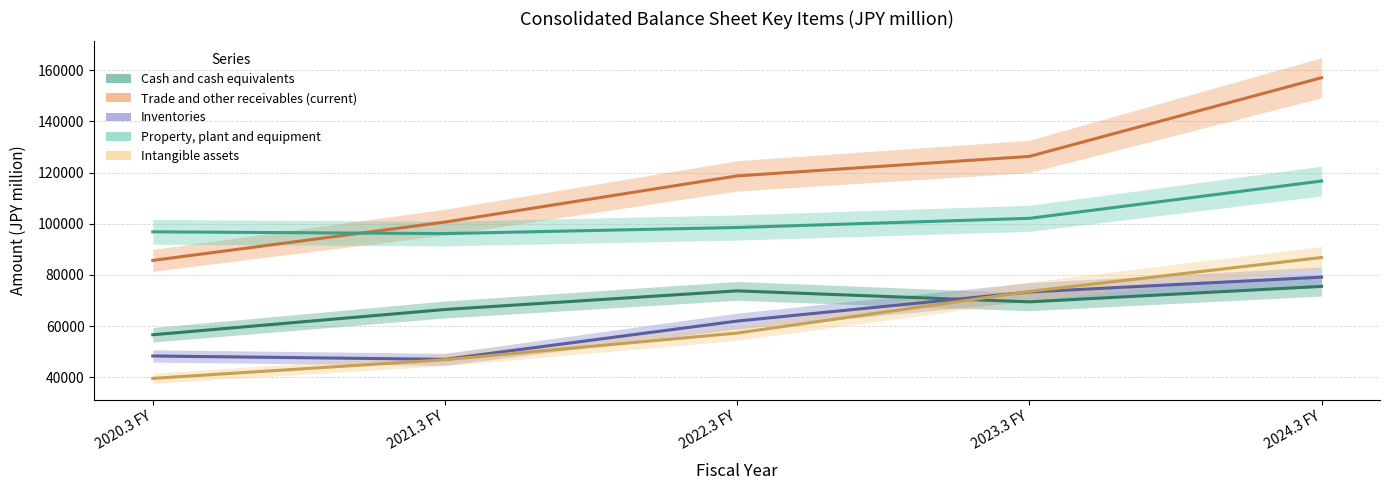

At which category does the chart reach its minimum across all series?

2020.3 FY